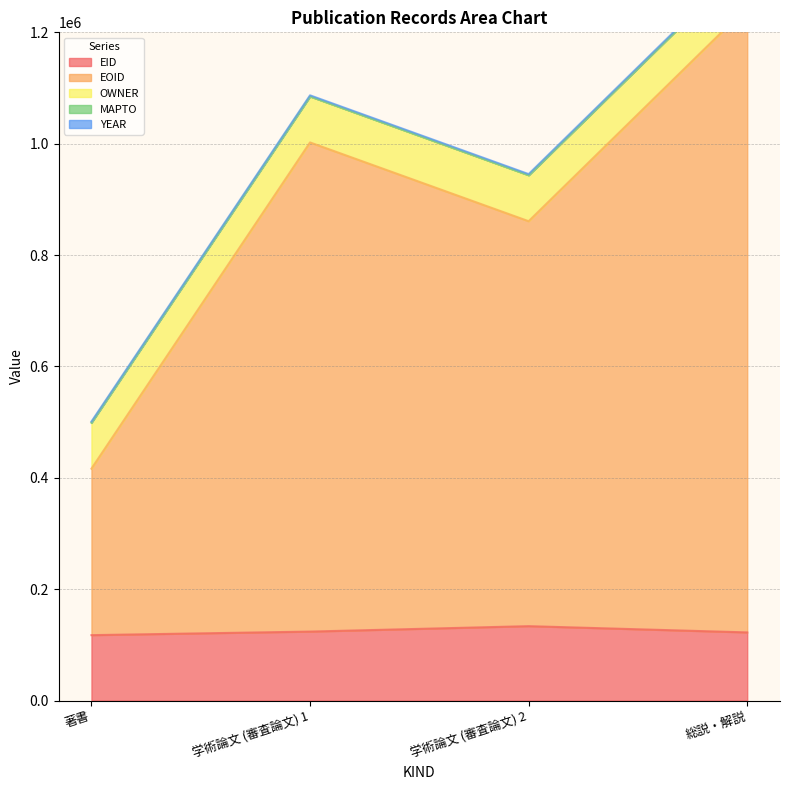

Which category has the highest value across all series?

総説・解説